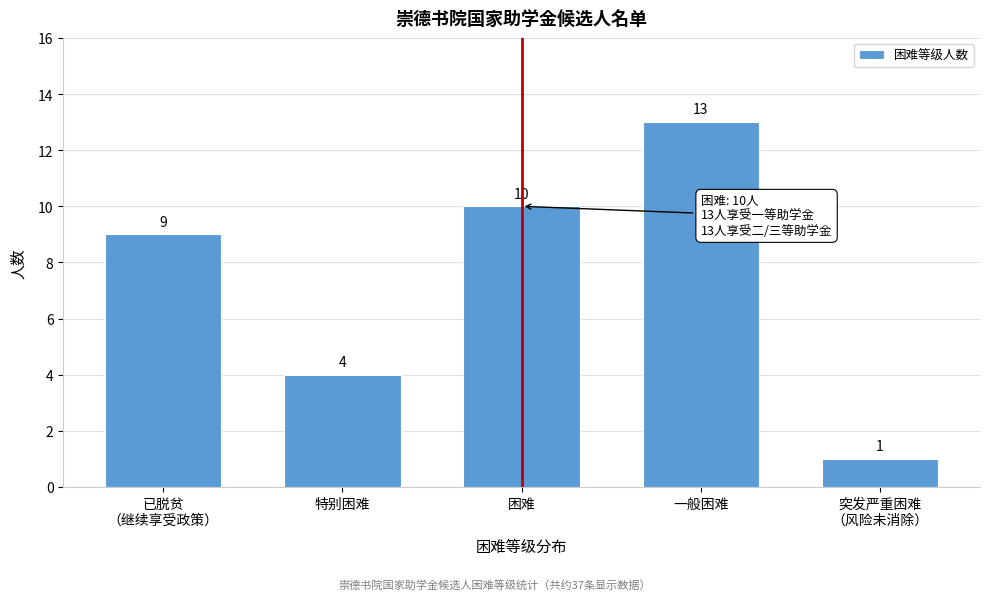

Reading left to right, extract all data points from this chart.

9	4	10	13	1